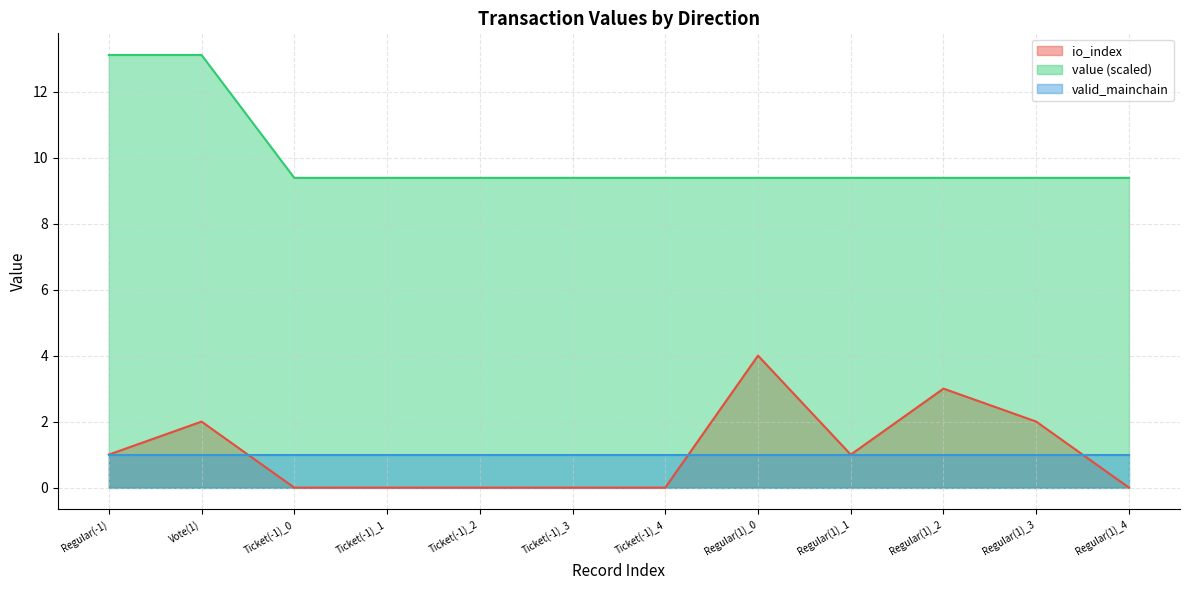

At which label does io_index reach its peak?

Regular(1)_0